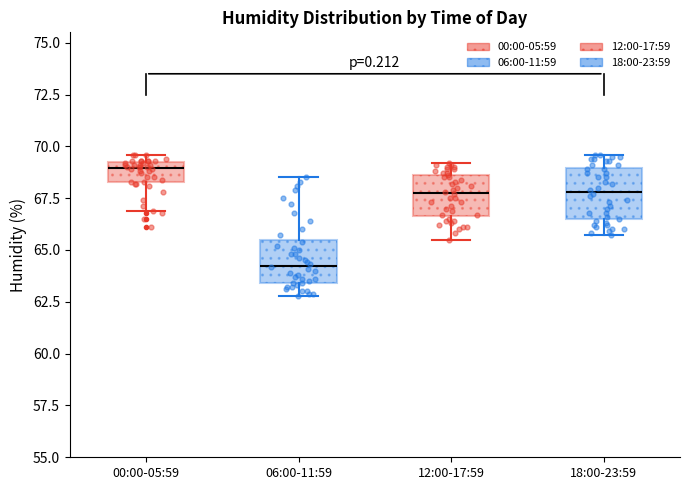

Where does the median line of the box for 06:00-11:59 sit on the y-axis? The values are not printed on the chart, so give them approximately, as read against the axis.

64.5